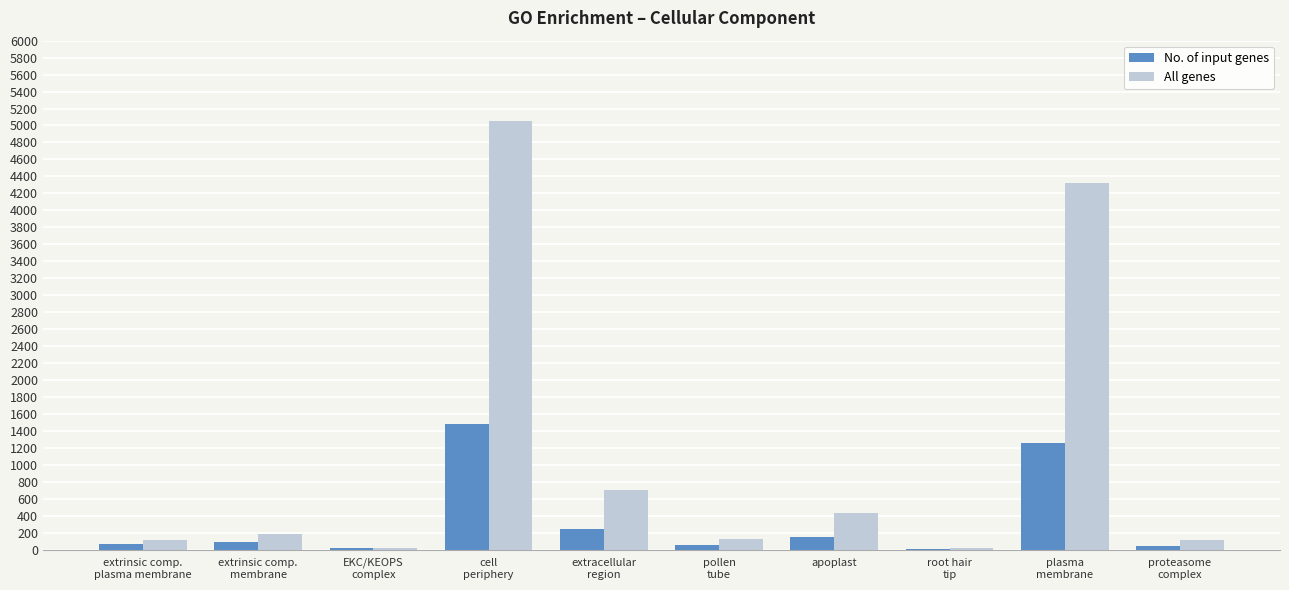

True or false: No. of input genes has a value of 150 at apoplast.

True